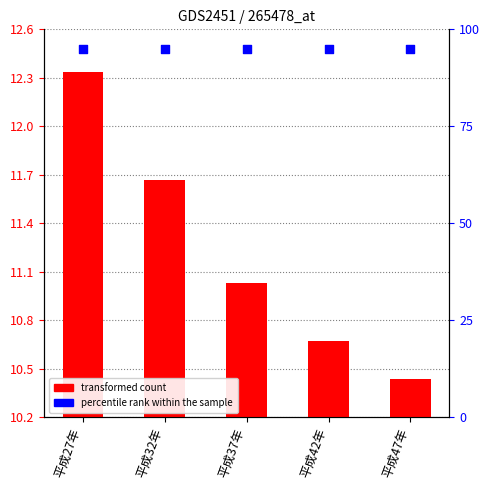

Which series reaches the maximum Y coordinate?

percentile rank within the sample